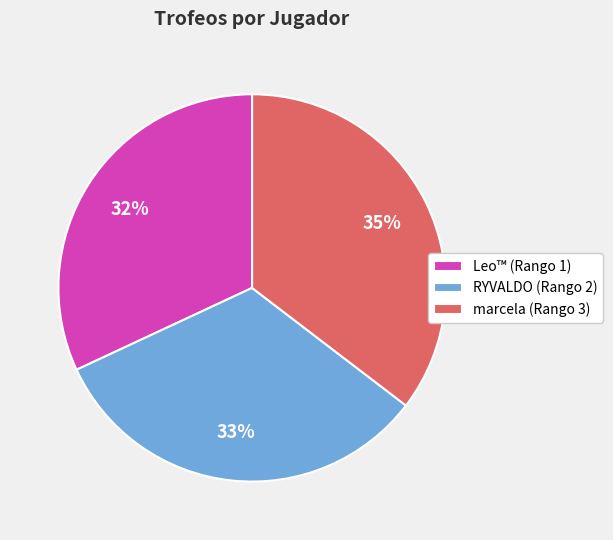

Approximately how many times larger is the value at marcela (Rango 3) compared to RYVALDO (Rango 2)?

1.1